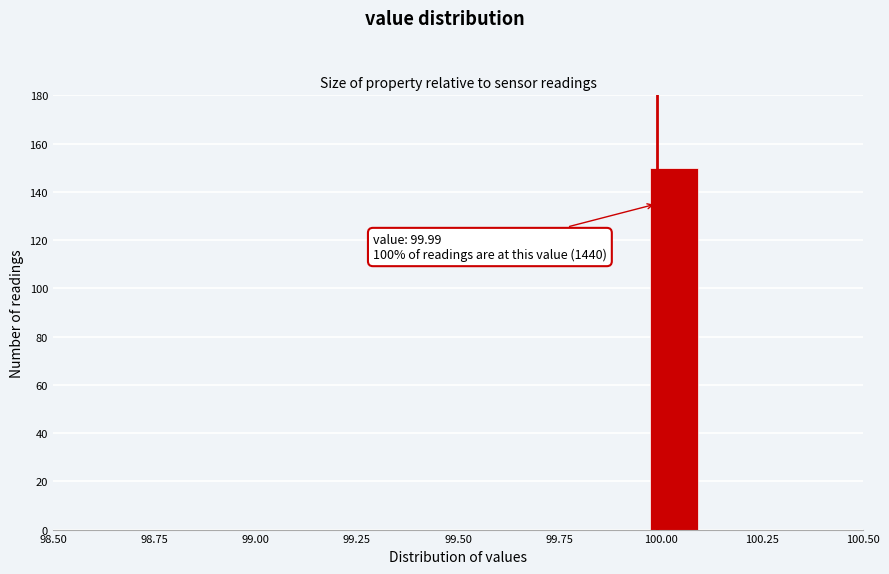

Read against the x-axis, roughly where is the centre of the tallest bar?

100.05